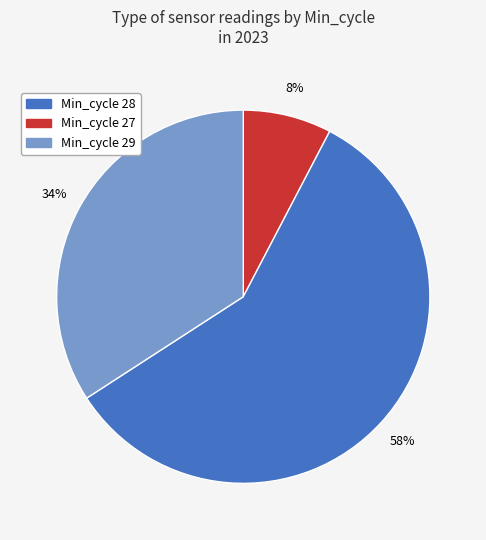

Is there a majority slice in this chart?

Yes